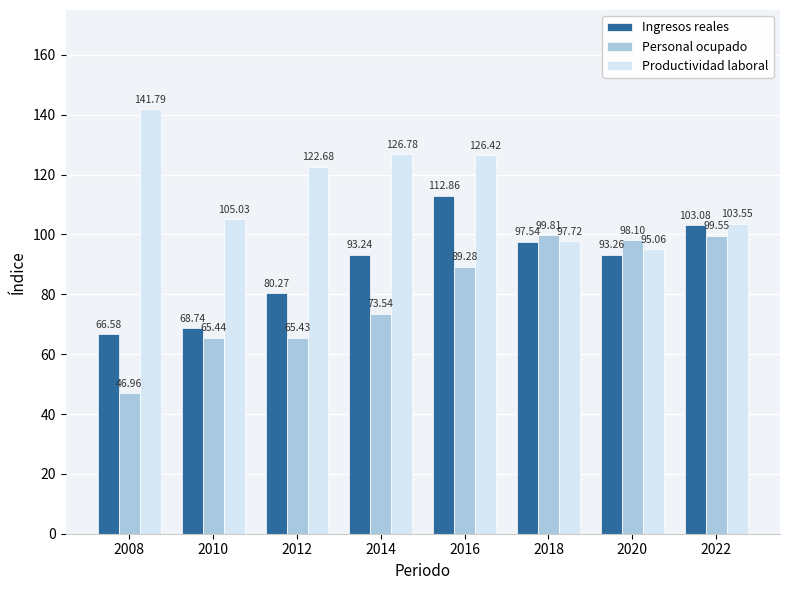

What is the difference between the Productividad laboral values at 2020 and 2012?

27.6